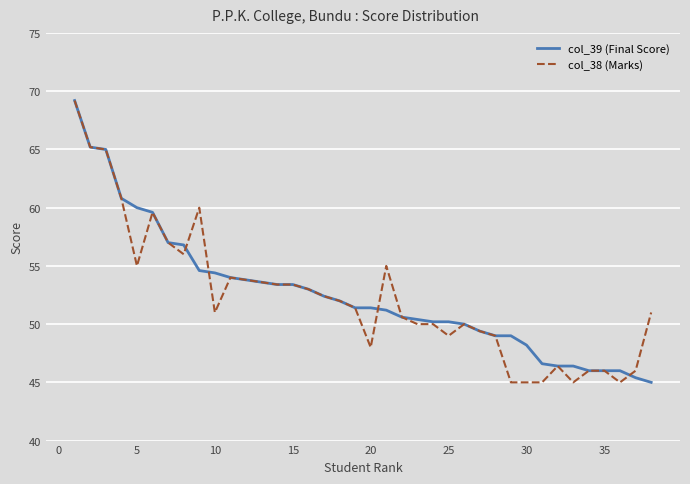

Does the chart display data point markers on the line(s)?

No